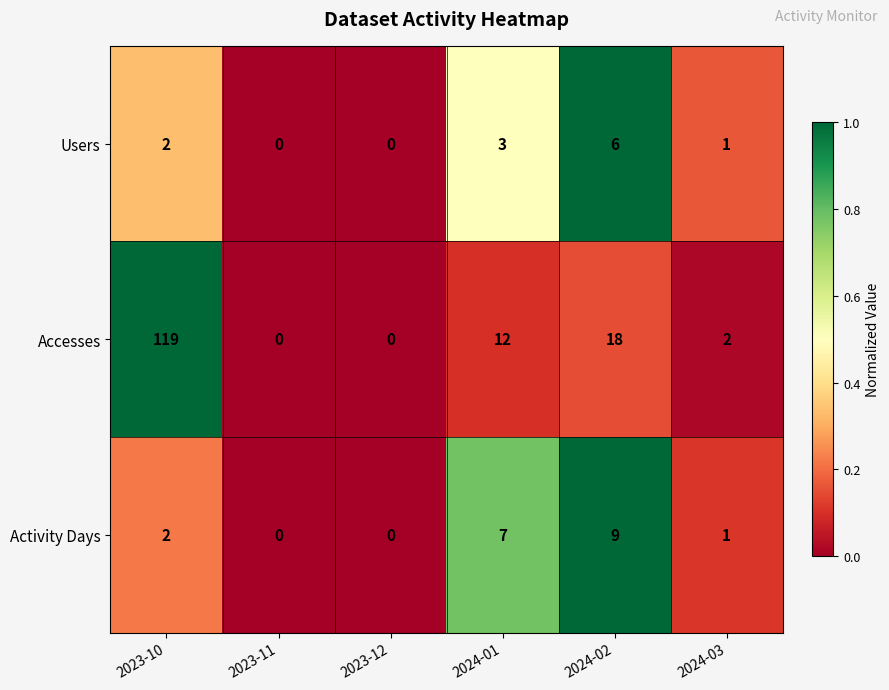

At which category is the sum across all series the highest?

2023-10